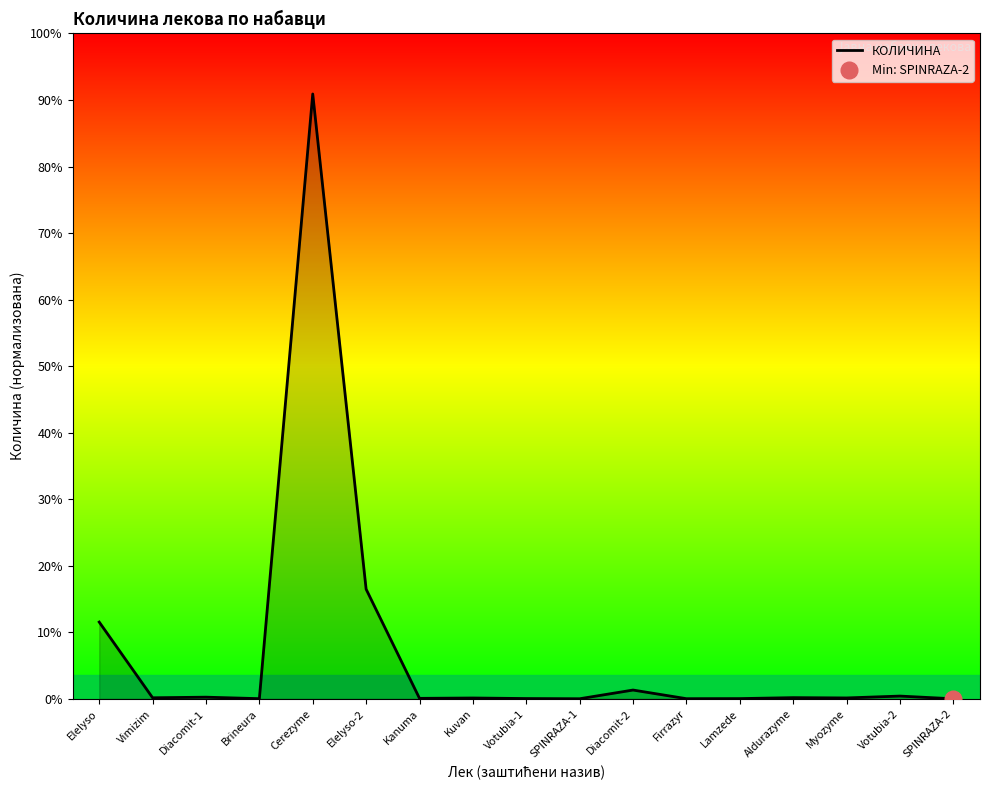

How many lines are shown in the chart?

1